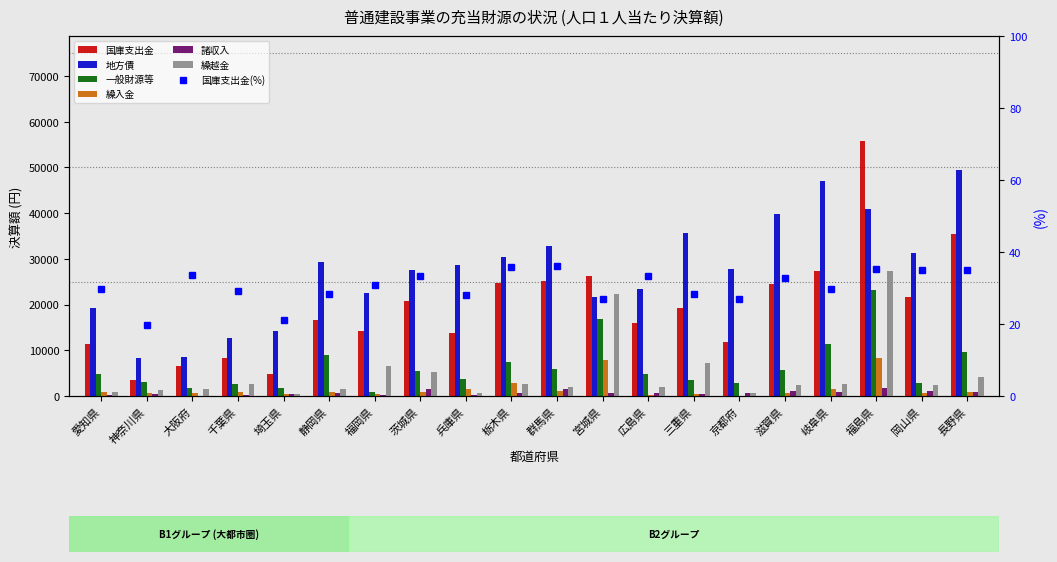

Where is 繰越金 nearest to the value 13815?

三重県